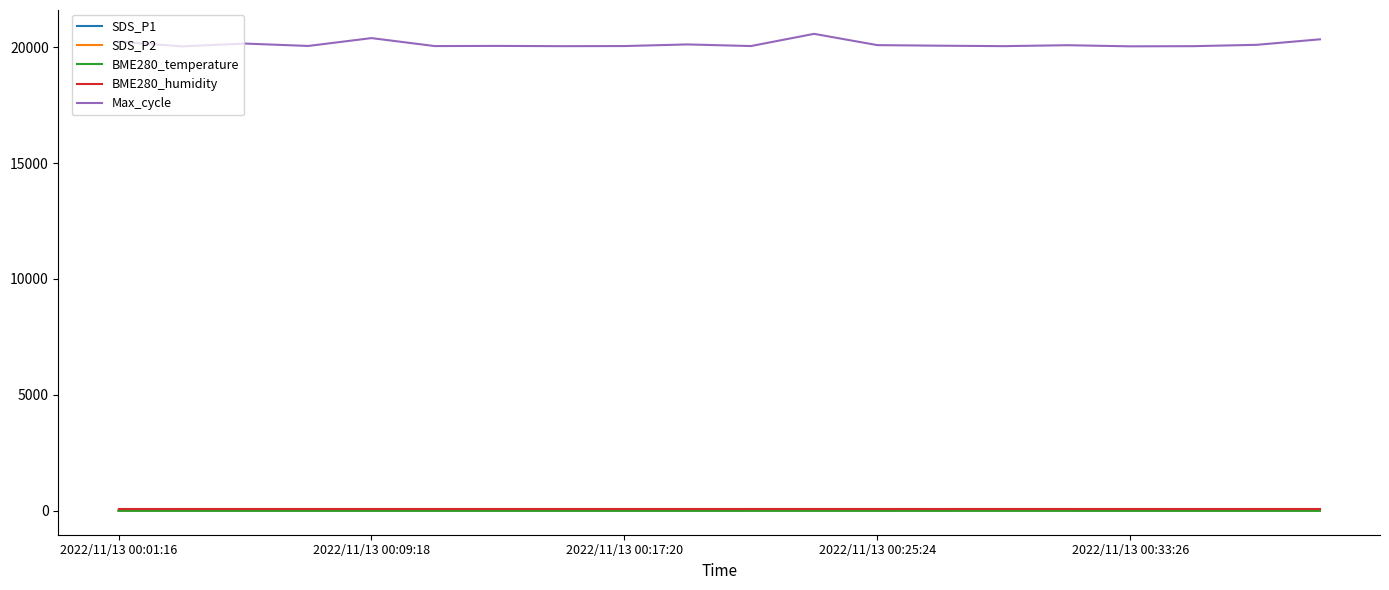

True or false: Max_cycle and SDS_P1 cross at least once.

False